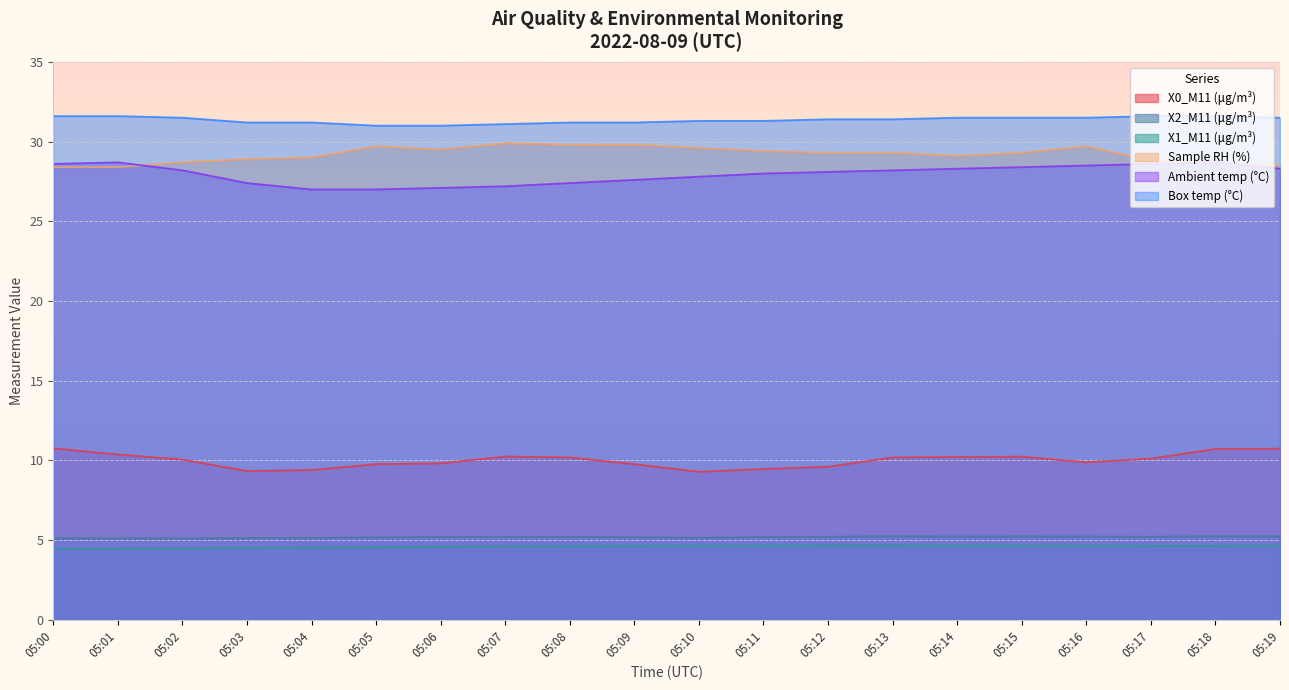

What is the highest value of the Ambient temp (°C) series?

28.7